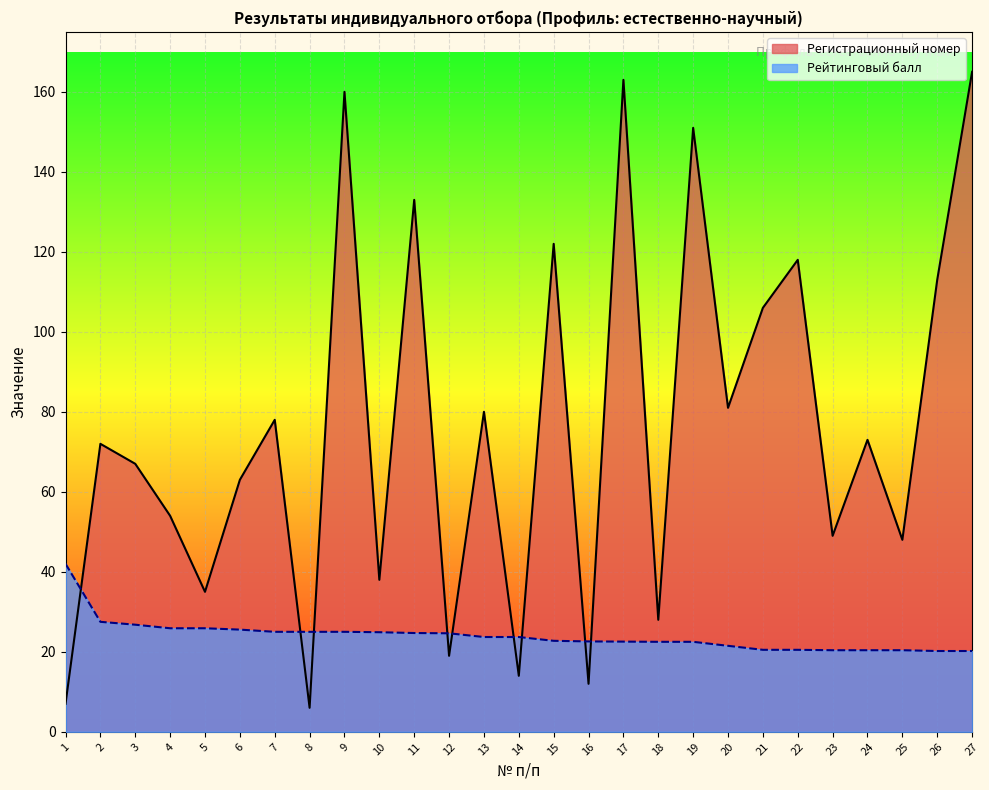

True or false: Рейтинговый балл has a value of 24.9 at 10.

True